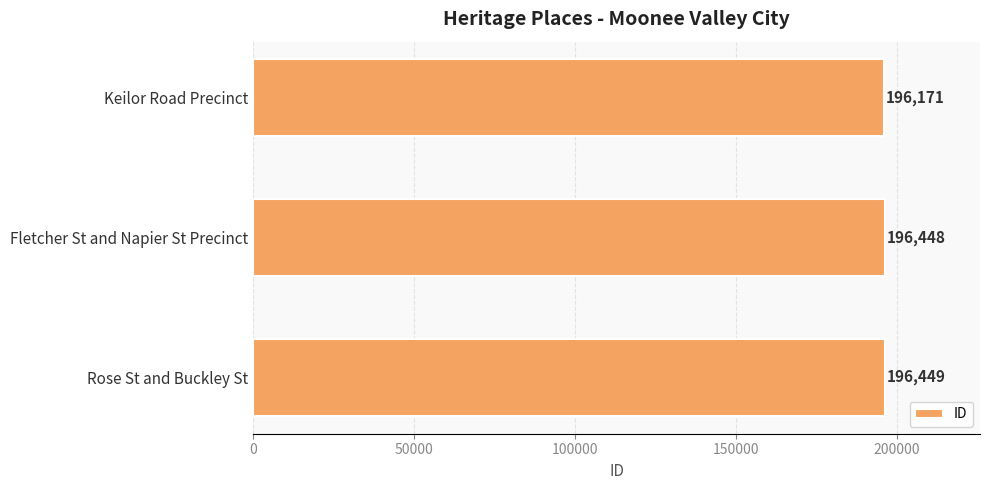

What is the average value?

196356